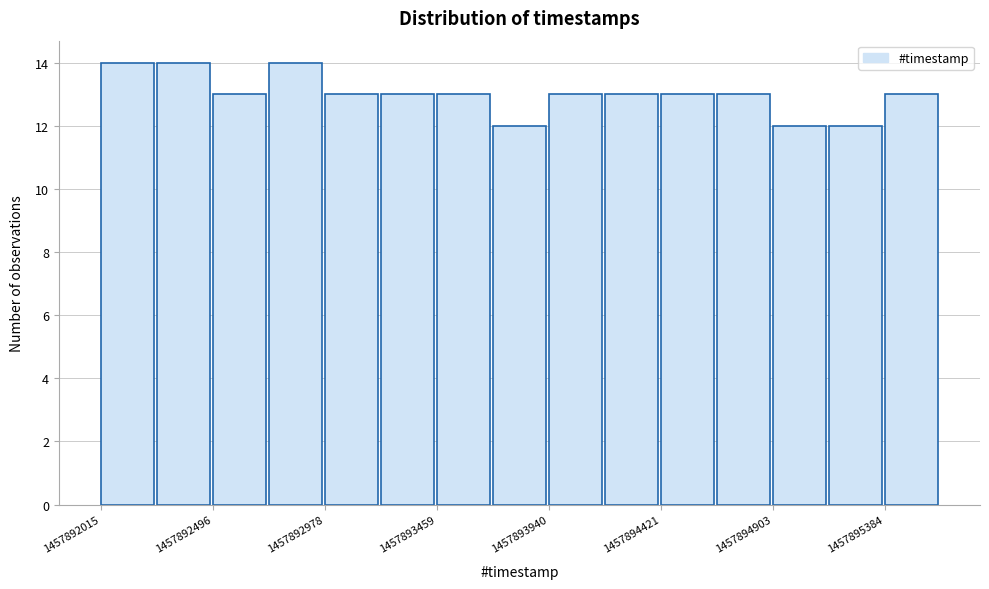

How tall is the bar that spans 1457892750 to 1457893000 on the x-axis? Neither the bar edges nor the heights are printed on the chart, so give them approximately, as read against the axes.

14